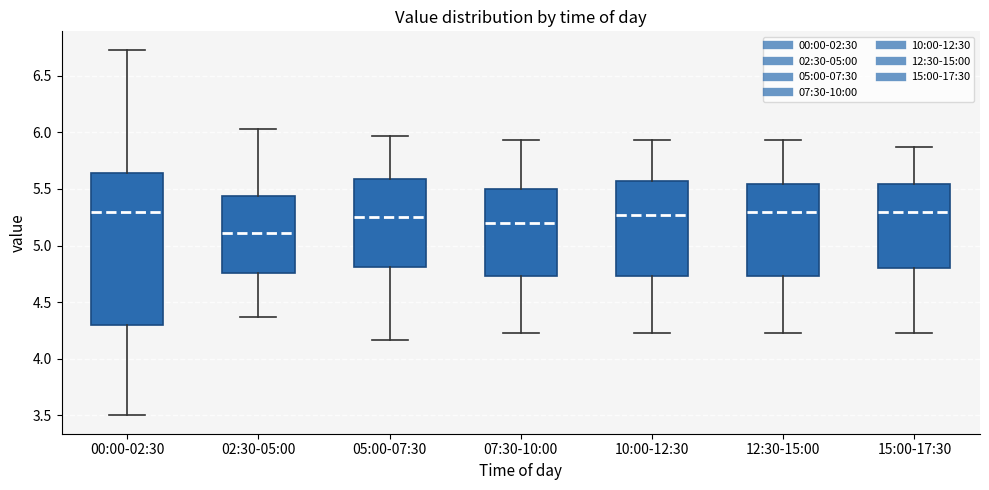

Where does the lower whisker of the box for 07:30-10:00 end on the y-axis? The values are not printed on the chart, so give them approximately, as read against the axis.

4.25